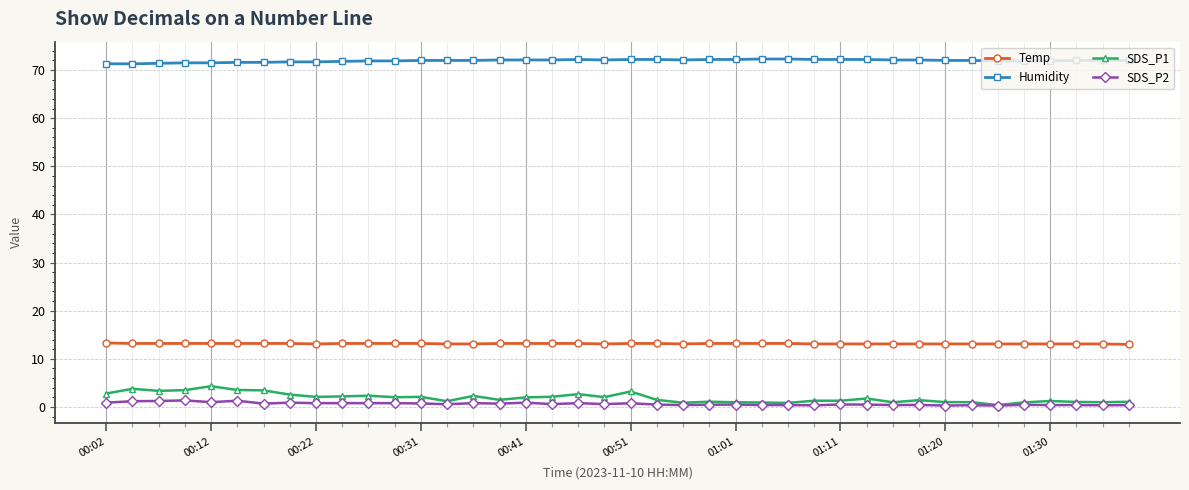

At how many categories does at least one series exceed 34?

40